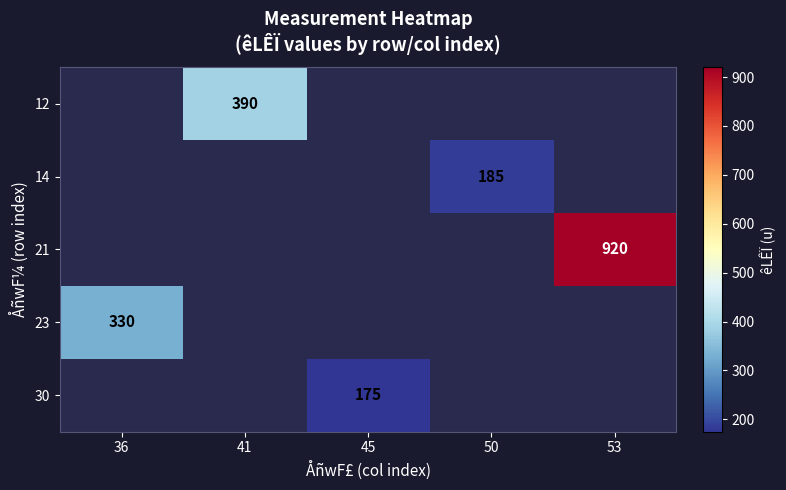

True or false: 14 has a value of 185 at 50.

True